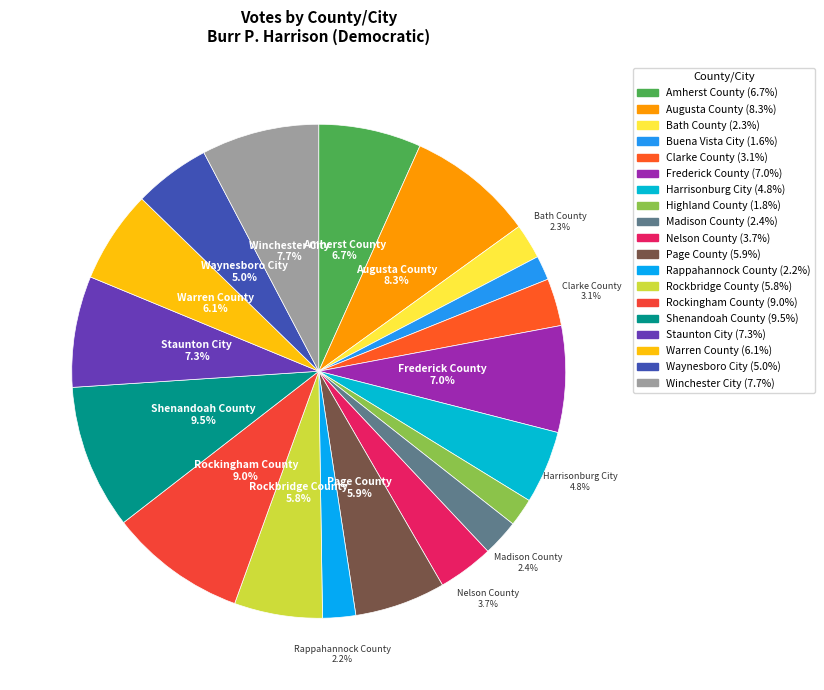

What portion of the pie excludes Madison County?

97.6%